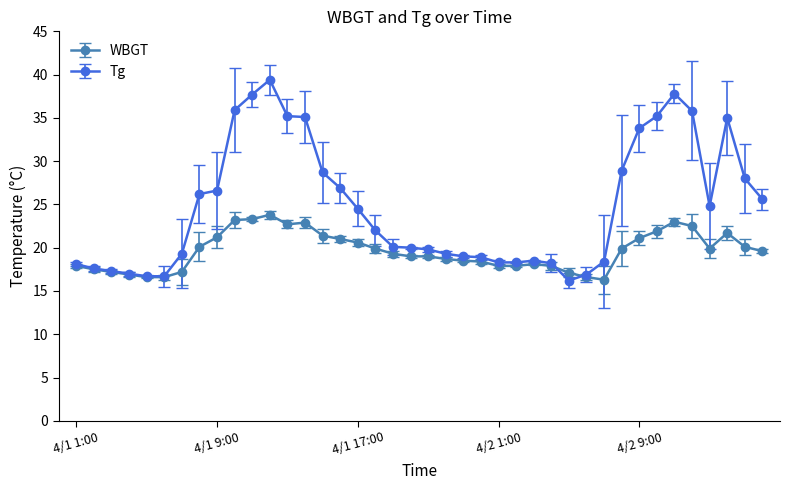

True or false: Tg has more than 2 interior local peaks.

True